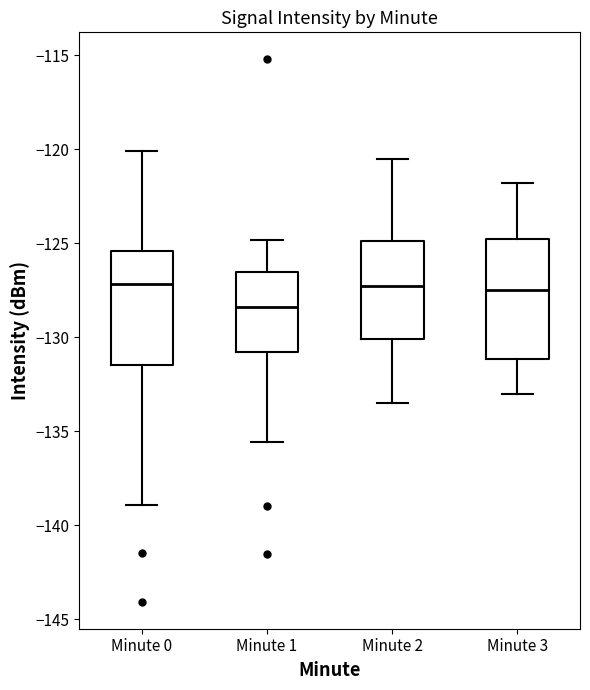

Which box has the lowest median line?

Minute 1